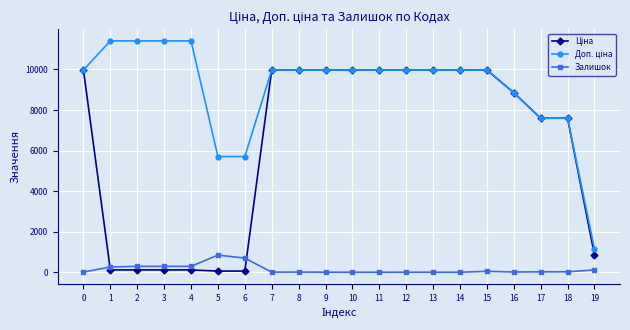

What is the greatest value displayed?

11410.0